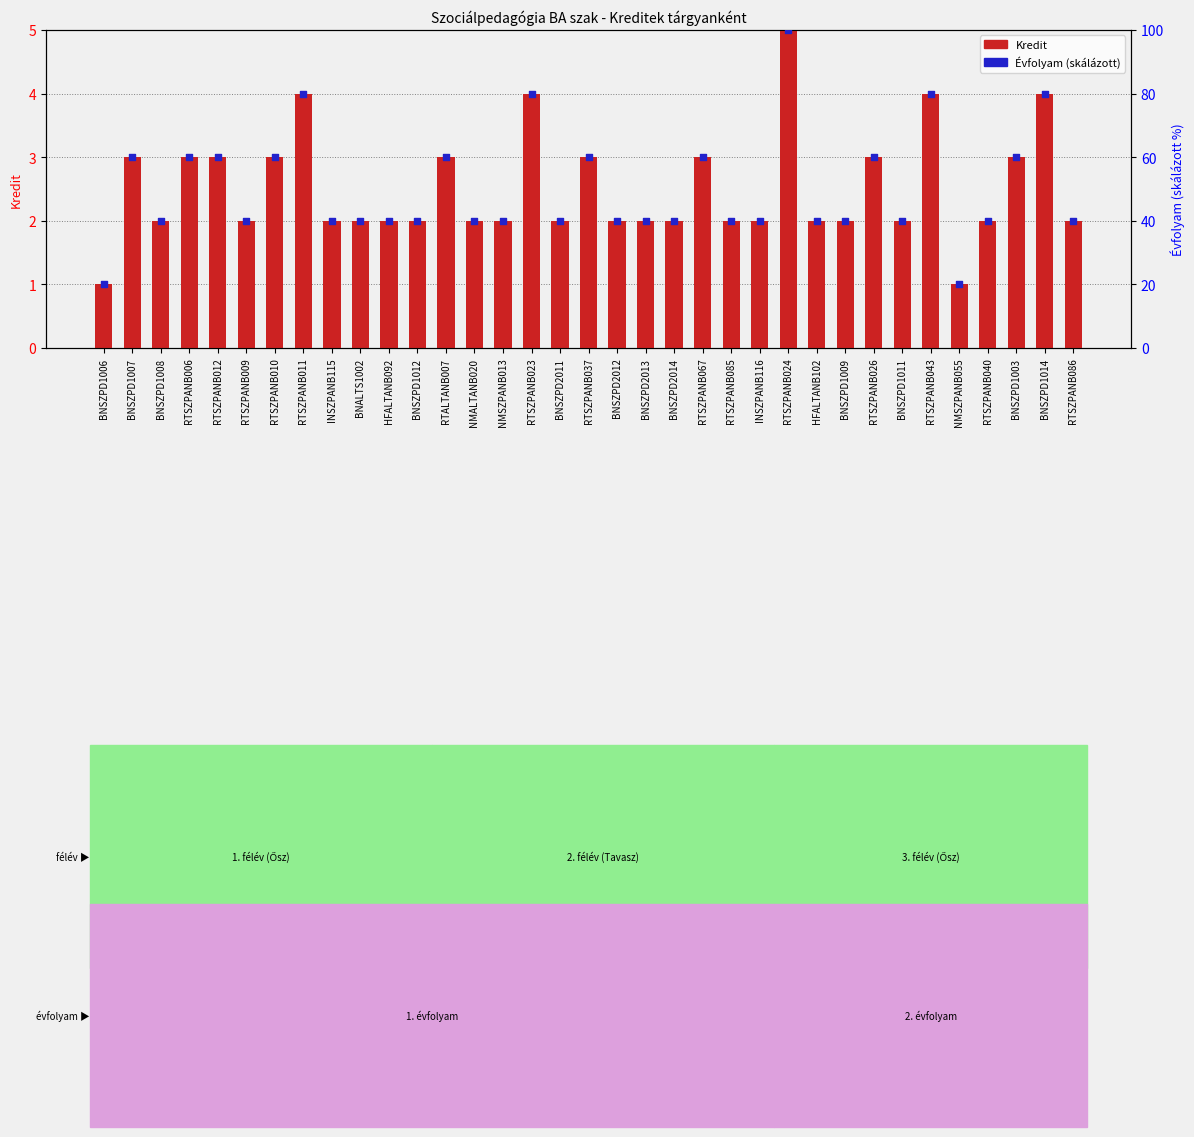

At how many categories does at least one series exceed 7?

35